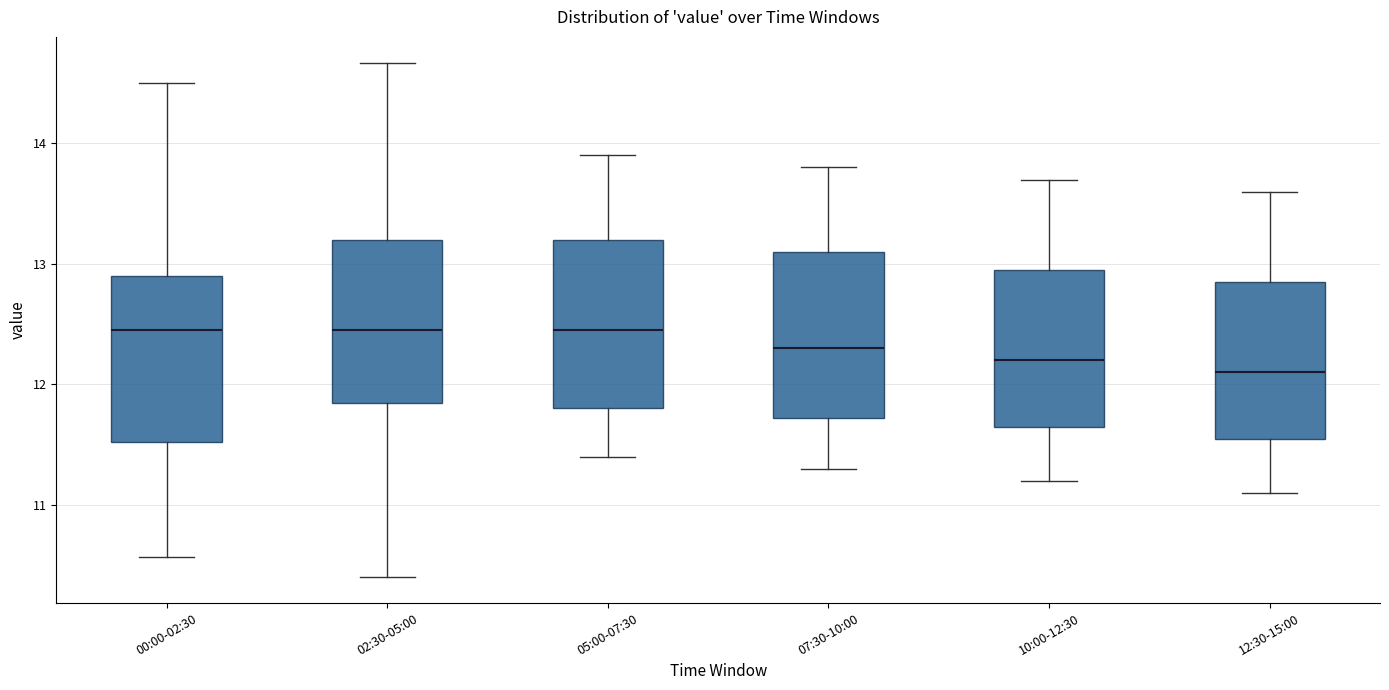

Reading left to right, transcribe this box plot: for each box, give where its median line is, the range the box spans, and where its two whiskers end, as read against the y-axis. The values are not printed on the chart, so give them approximately, as read against the axis.

00:00-02:30: median 12.5, box 11.5 to 12.9, whiskers 10.6 to 14.5
02:30-05:00: median 12.5, box 11.8 to 13.2, whiskers 10.4 to 14.7
05:00-07:30: median 12.5, box 11.8 to 13.2, whiskers 11.4 to 13.9
07:30-10:00: median 12.3, box 11.7 to 13.1, whiskers 11.3 to 13.8
10:00-12:30: median 12.2, box 11.7 to 13.0, whiskers 11.2 to 13.7
12:30-15:00: median 12.1, box 11.6 to 12.9, whiskers 11.1 to 13.6